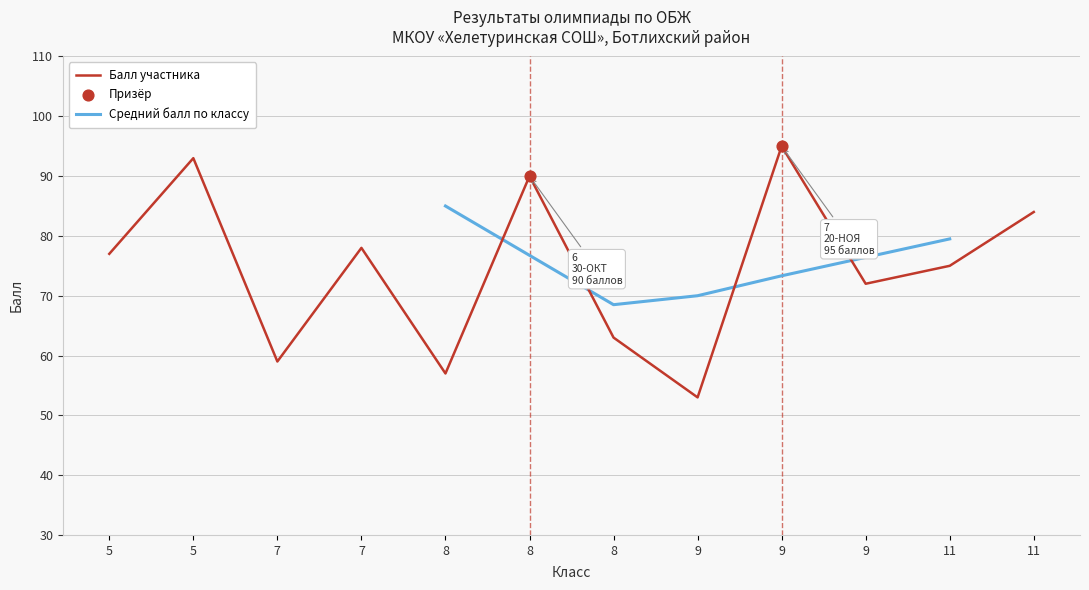

What is the ratio of the value at 9 to the value at 7?

0.9